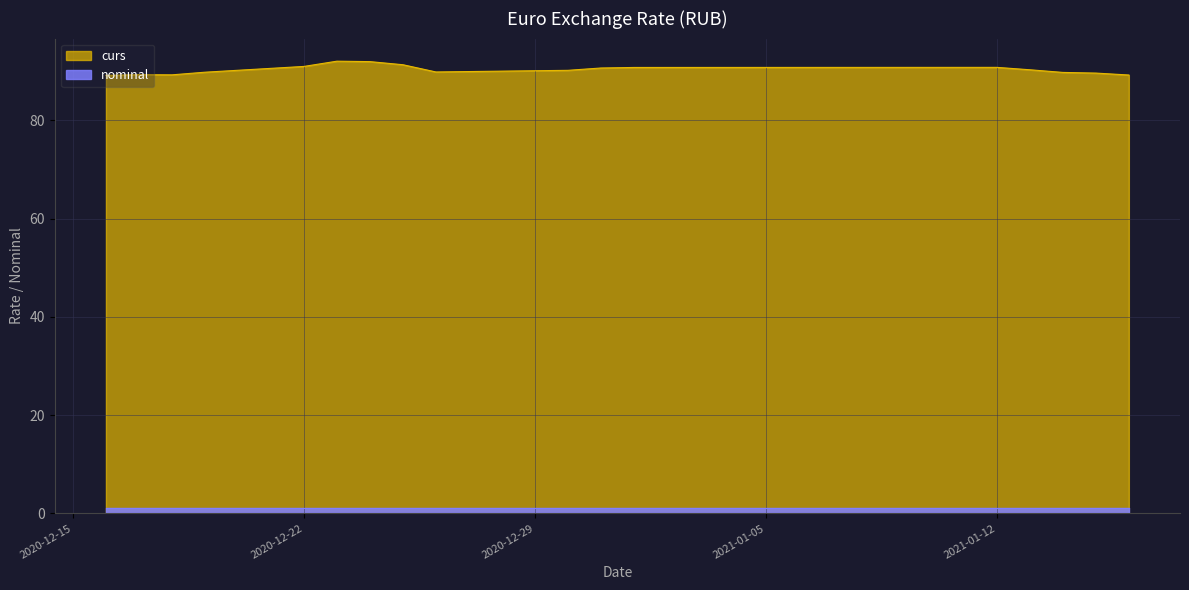

How many values in the curs series exceed 90?

10